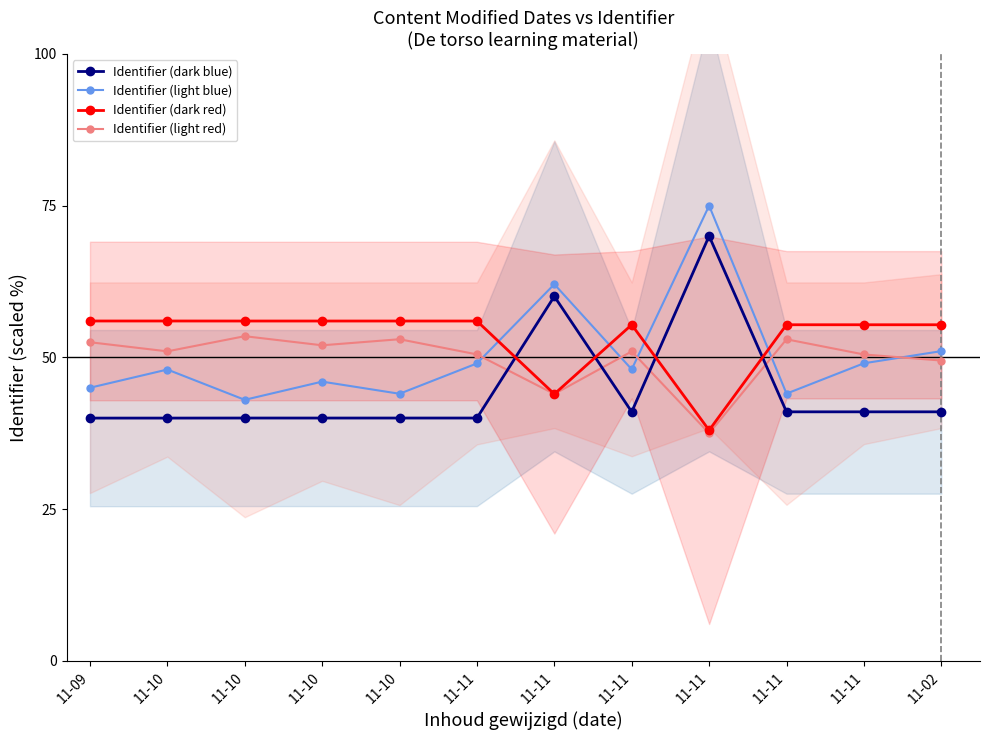

Reading right to left, extract all data points from this chart.

Identifier (dark blue): 11-02=41.0	11-11=41.0	11-11=41.0	11-11=70.0	11-11=41.0	11-11=60.1	11-11=40.0	11-10=40.0	11-10=40.0	11-10=40.0	11-10=40.0	11-09=40.0
Identifier (light blue): 11-02=51.0	11-11=49.0	11-11=44.0	11-11=75.0	11-11=48.0	11-11=62.1	11-11=49.0	11-10=44.0	11-10=46.0	11-10=43.0	11-10=48.0	11-09=45.0
Identifier (dark red): 11-02=55.4	11-11=55.4	11-11=55.4	11-11=38.0	11-11=55.4	11-11=44.0	11-11=56.0	11-10=56.0	11-10=56.0	11-10=56.0	11-10=56.0	11-09=56.0
Identifier (light red): 11-02=49.5	11-11=50.5	11-11=53.0	11-11=37.5	11-11=51.0	11-11=44.0	11-11=50.5	11-10=53.0	11-10=52.0	11-10=53.5	11-10=51.0	11-09=52.5